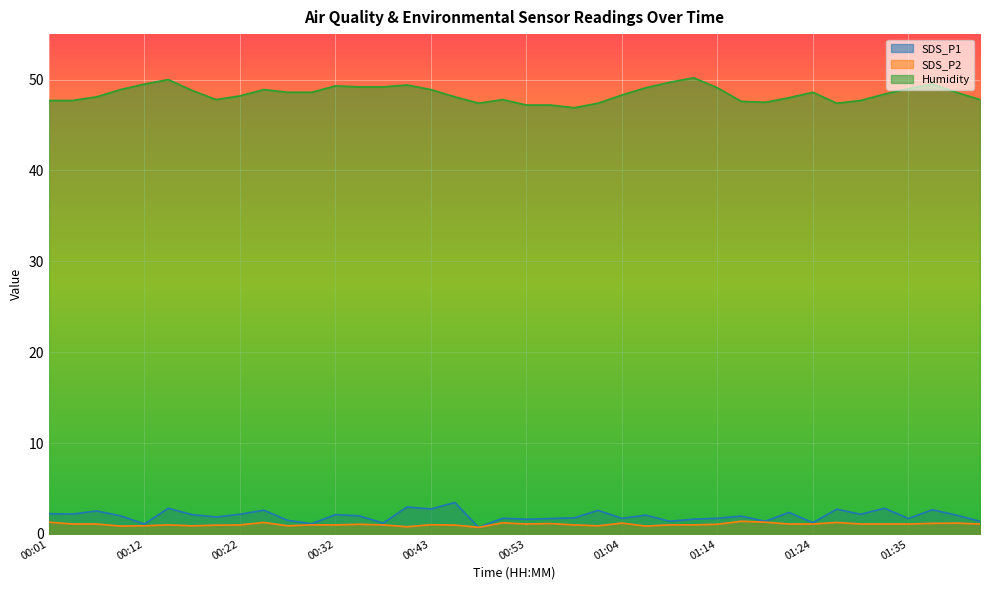

Reading right to left, list all the values displayed in this chart.

SDS_P1: 01:43=1.4	01:40=2.1	01:37=2.7	01:35=1.7	01:32=2.8	01:30=2.2	01:27=2.7	01:24=1.2	01:22=2.4	01:19=1.4	01:17=2.0	01:14=1.7	01:11=1.6	01:09=1.4	01:06=2.1	01:04=1.7	01:01=2.6	00:58=1.8	00:56=1.7	00:53=1.6	00:51=1.7	00:48=0.7	00:45=3.5	00:43=2.8	00:40=3.0	00:38=1.2	00:35=2.0	00:32=2.1	00:30=1.1	00:27=1.5	00:25=2.6	00:22=2.2	00:19=1.9	00:17=2.1	00:14=2.8	00:12=1.1	00:09=2.0	00:06=2.5	00:04=2.2	00:01=2.2
SDS_P2: 01:43=1.1	01:40=1.2	01:37=1.2	01:35=1.1	01:32=1.1	01:30=1.1	01:27=1.3	01:24=1.1	01:22=1.1	01:19=1.3	01:17=1.4	01:14=1.1	01:11=1.0	01:09=1.0	01:06=0.9	01:04=1.2	01:01=0.9	00:58=1.0	00:56=1.1	00:53=1.1	00:51=1.2	00:48=0.7	00:45=1.0	00:43=1.0	00:40=0.8	00:38=1.0	00:35=1.1	00:32=1.0	00:30=1.0	00:27=0.9	00:25=1.3	00:22=1.0	00:19=1.0	00:17=0.9	00:14=1.0	00:12=0.9	00:09=0.9	00:06=1.1	00:04=1.1	00:01=1.3
Humidity: 01:43=47.8	01:40=48.6	01:37=49.5	01:35=49.0	01:32=48.4	01:30=47.7	01:27=47.4	01:24=48.6	01:22=48.0	01:19=47.5	01:17=47.6	01:14=49.1	01:11=50.2	01:09=49.7	01:06=49.1	01:04=48.3	01:01=47.4	00:58=46.9	00:56=47.2	00:53=47.2	00:51=47.8	00:48=47.4	00:45=48.1	00:43=48.9	00:40=49.4	00:38=49.2	00:35=49.2	00:32=49.3	00:30=48.6	00:27=48.6	00:25=48.9	00:22=48.2	00:19=47.8	00:17=48.8	00:14=50.0	00:12=49.5	00:09=48.9	00:06=48.1	00:04=47.7	00:01=47.7